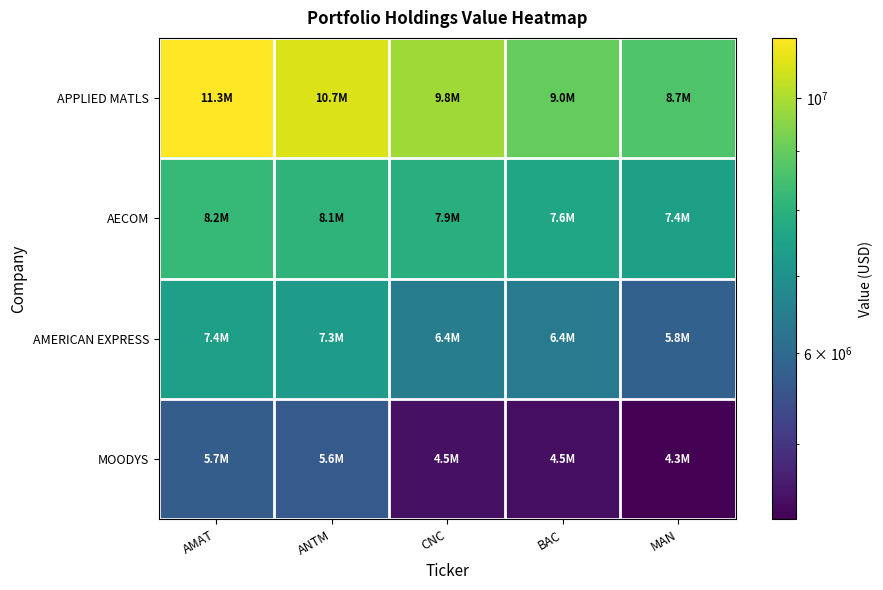

How many distinct data groups are displayed?

4